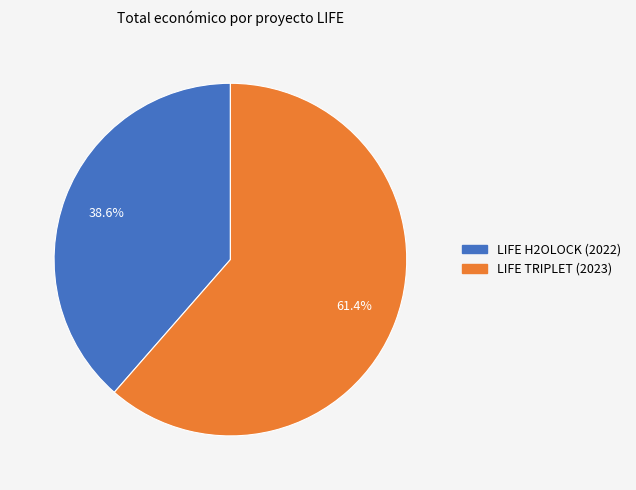

To the nearest percent, what is the difference between the LIFE H2OLOCK (2022) and LIFE TRIPLET (2023) slice percentages?

23%